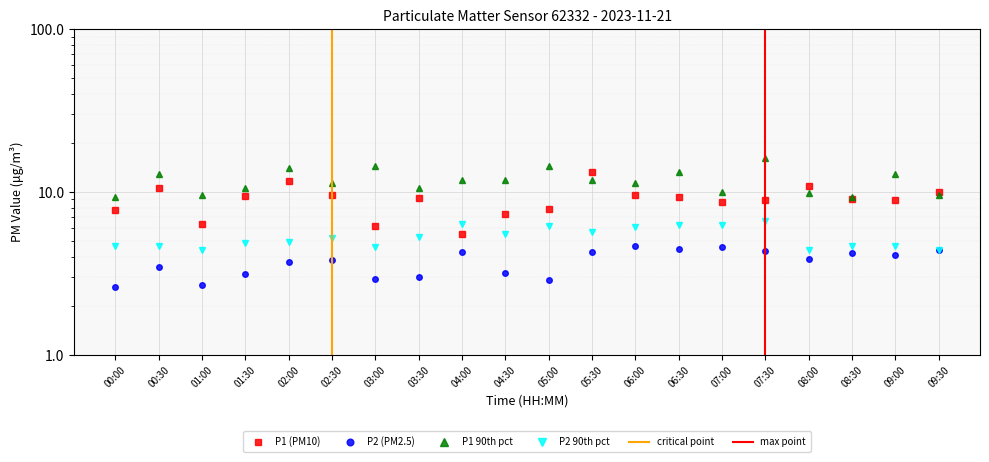

Which category has the lowest value across all series?

00:00